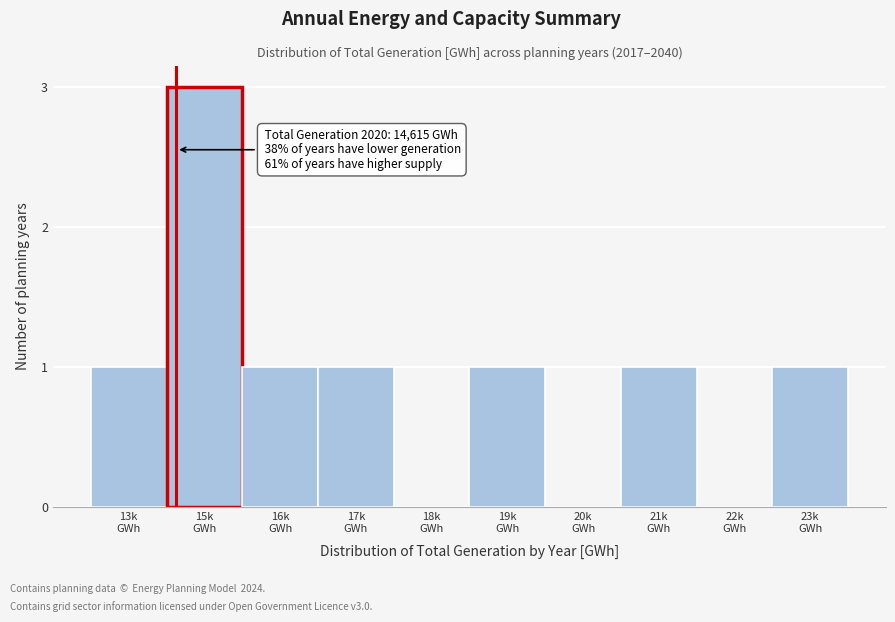

What is the maximum value shown in the chart?

3